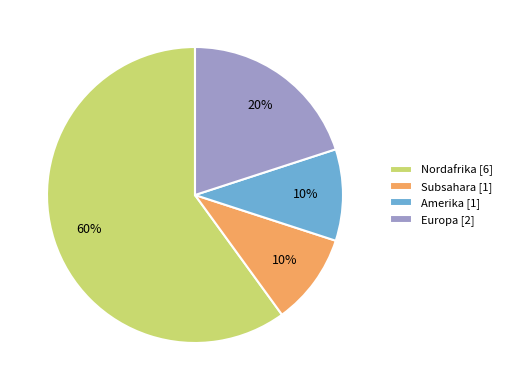

Does any single category account for the majority?

Yes